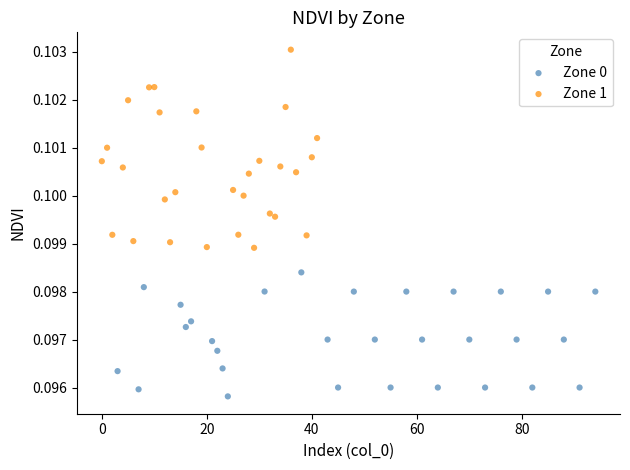

Which series has the largest Y range (max minus min)?

Zone 1